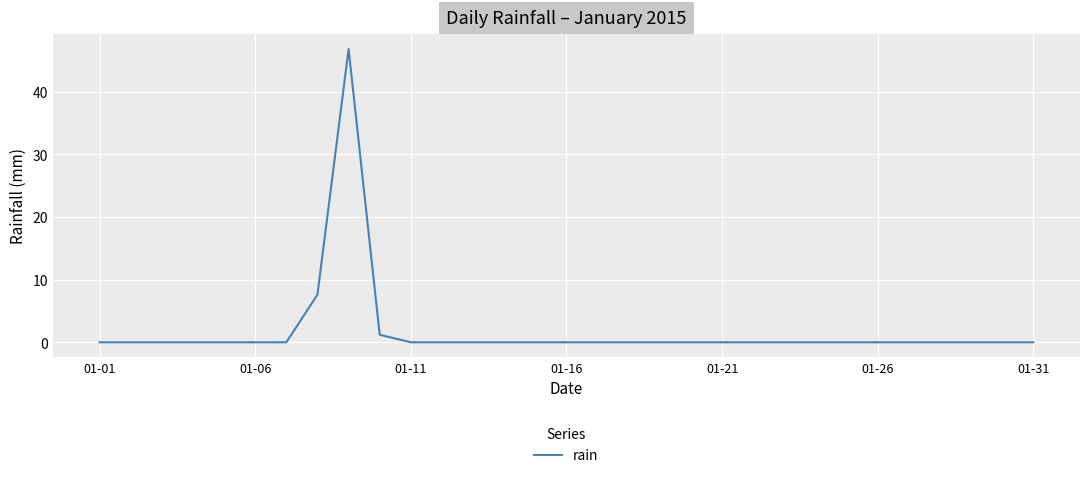

How many distinct data groups are displayed?

1